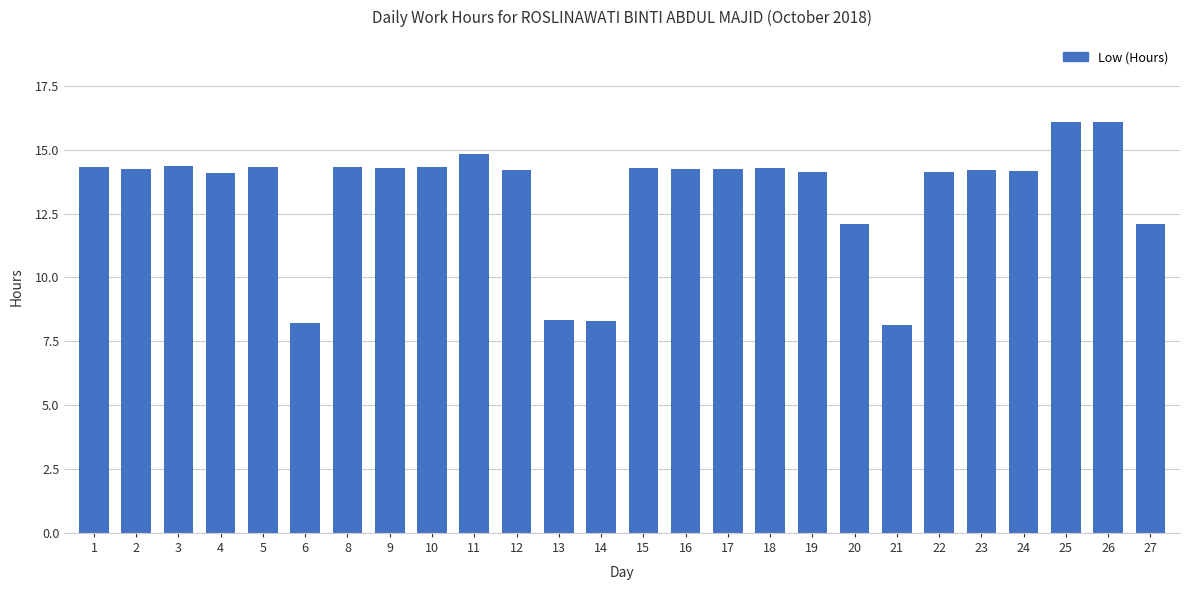

What is the greatest value displayed?

16.1